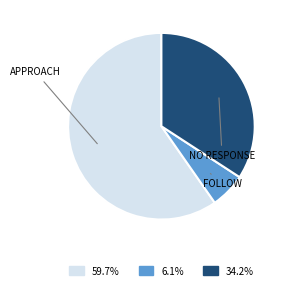

Is there any slice that represents more than half of the pie?

Yes